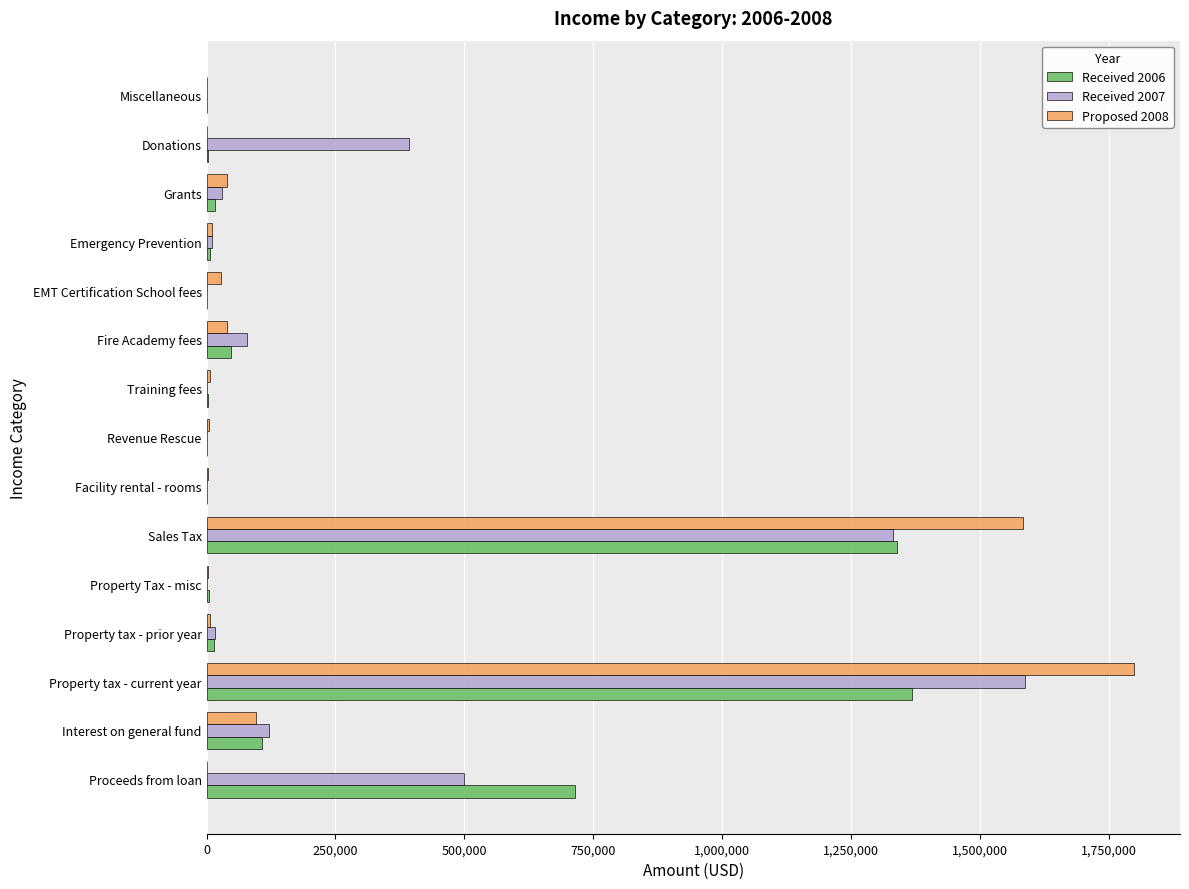

At which category is the sum across all series the highest?

Property tax - current year